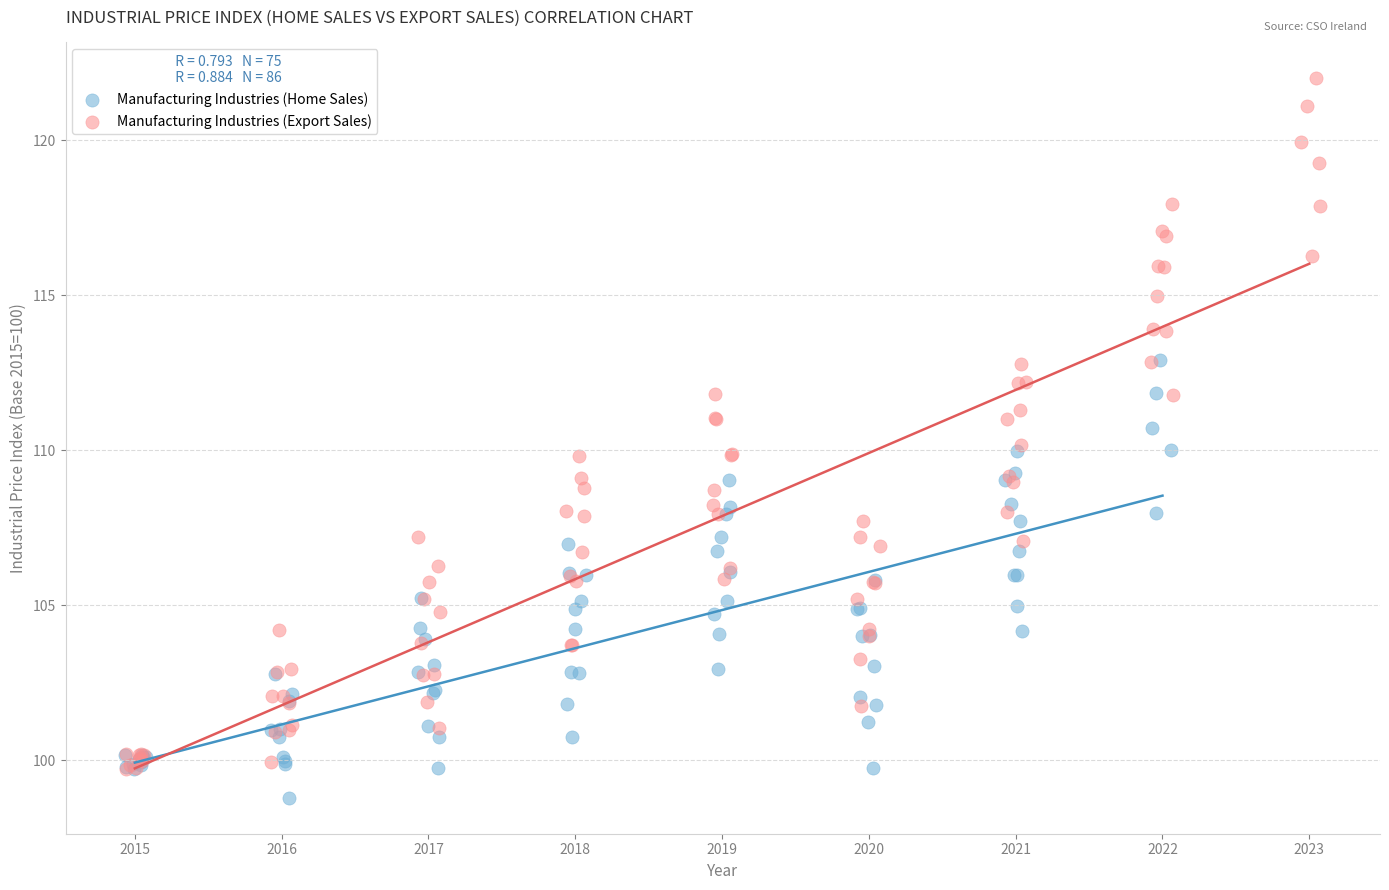

Which series reaches the maximum Y coordinate?

Manufacturing Industries (Export Sales)